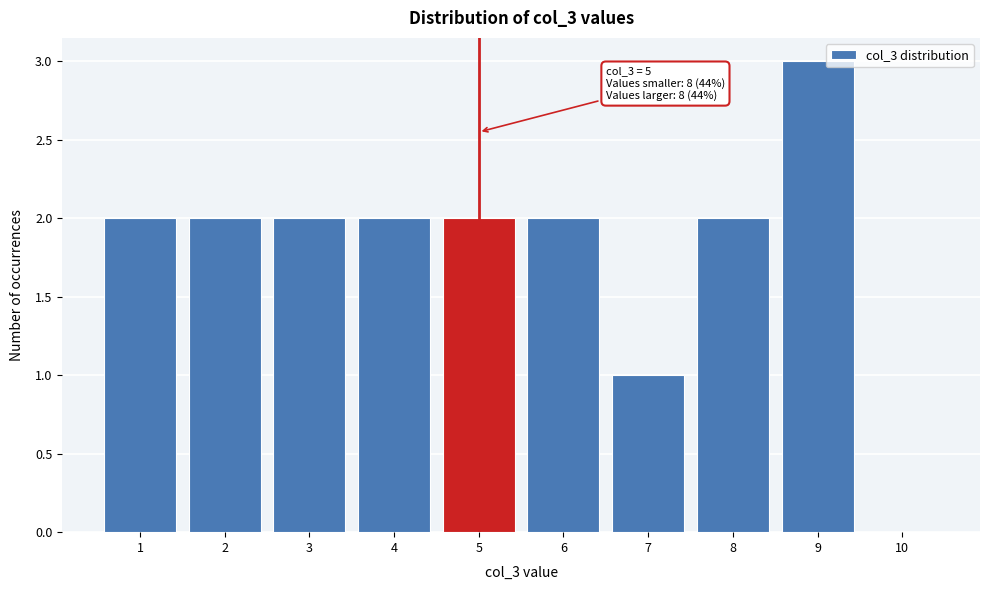

Which range on the x-axis has the tallest bar?

8.5 to 9.5